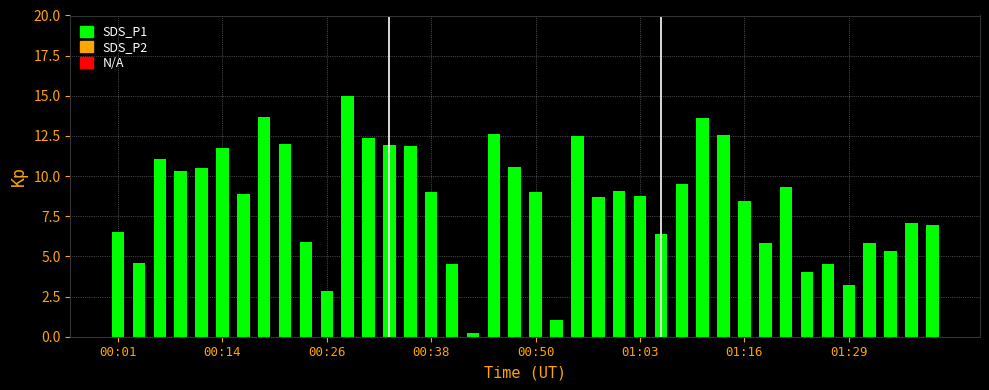

What is the greatest value displayed?

15.0